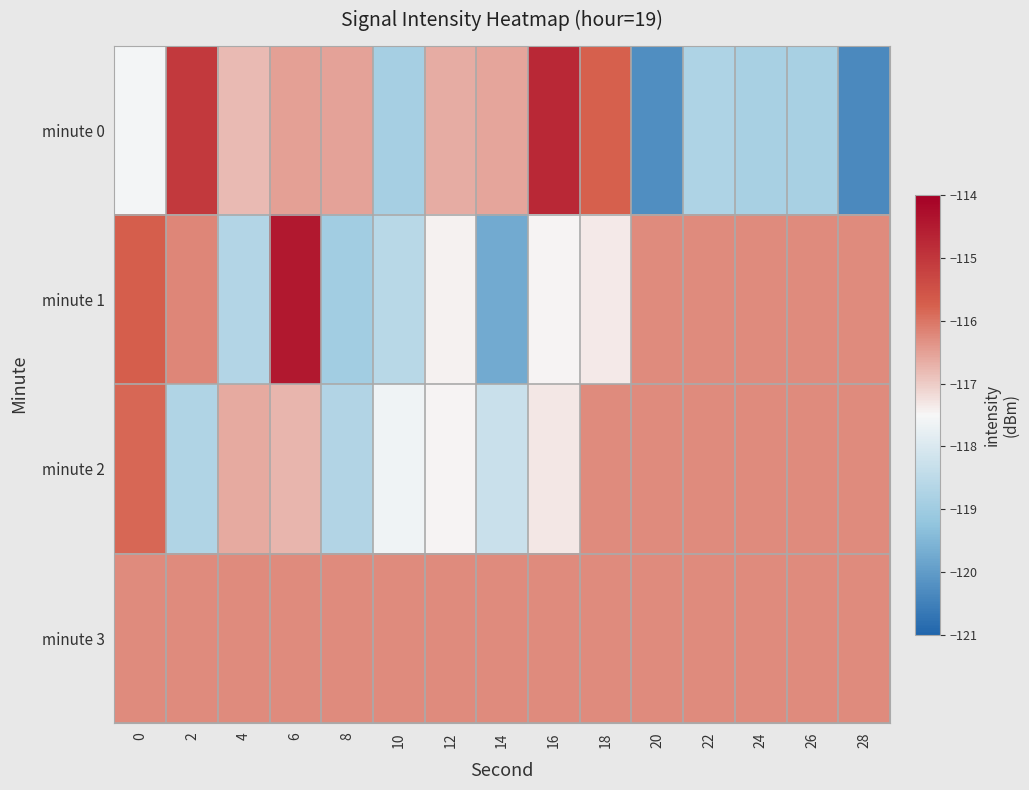

What is the total value across all series at 4?

-468.3